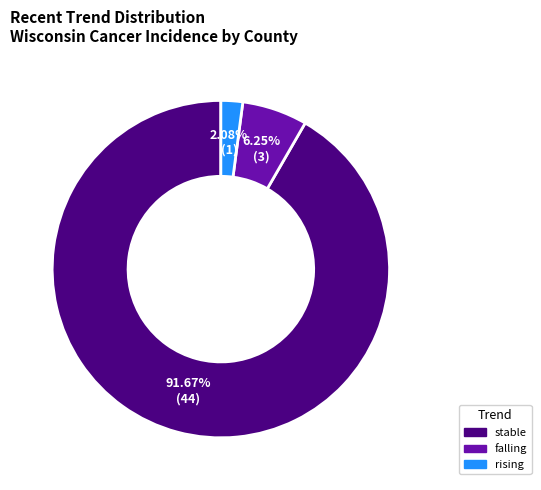

Which category has the smallest portion of the pie?

rising